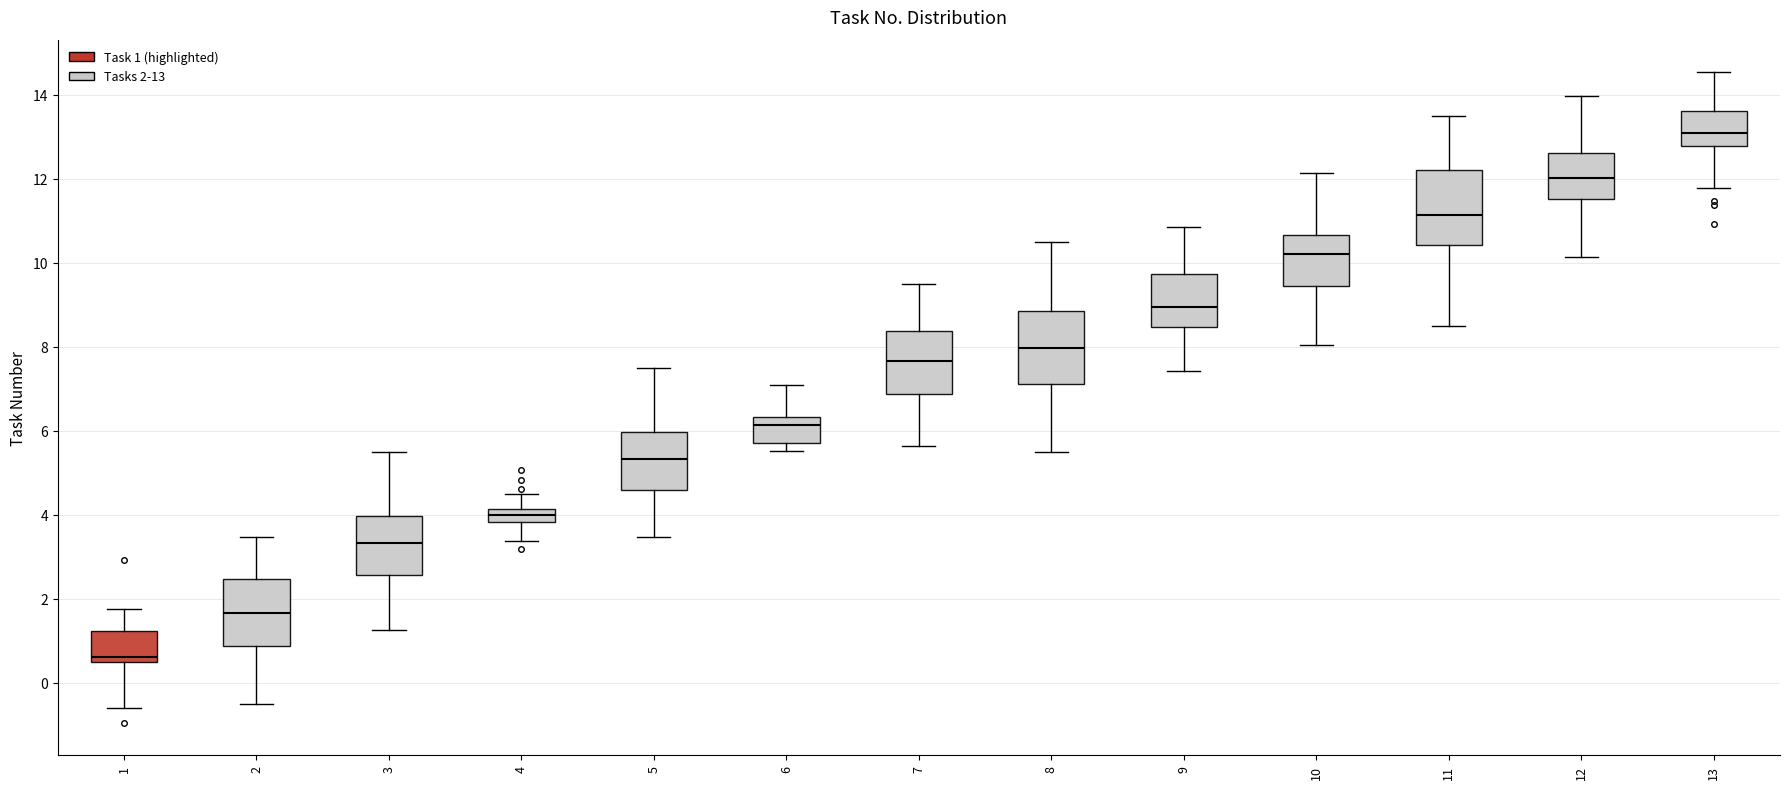

Where is the upper edge of the box at x = 2 on the y-axis? The values are not printed on the chart, so give them approximately, as read against the axis.

2.4